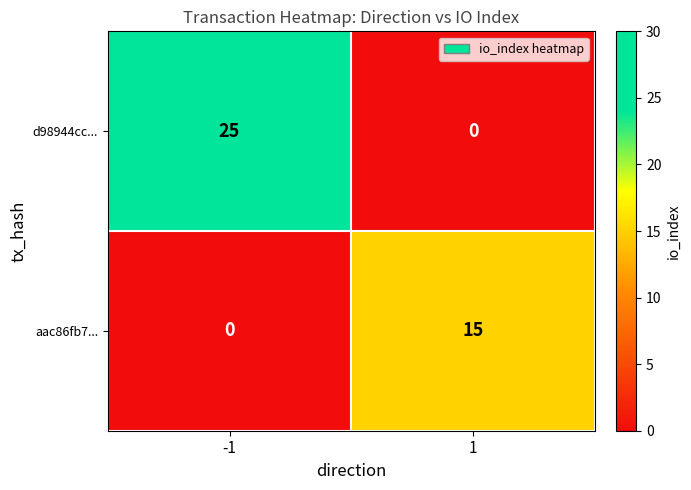

At which category is the sum across all series the highest?

-1